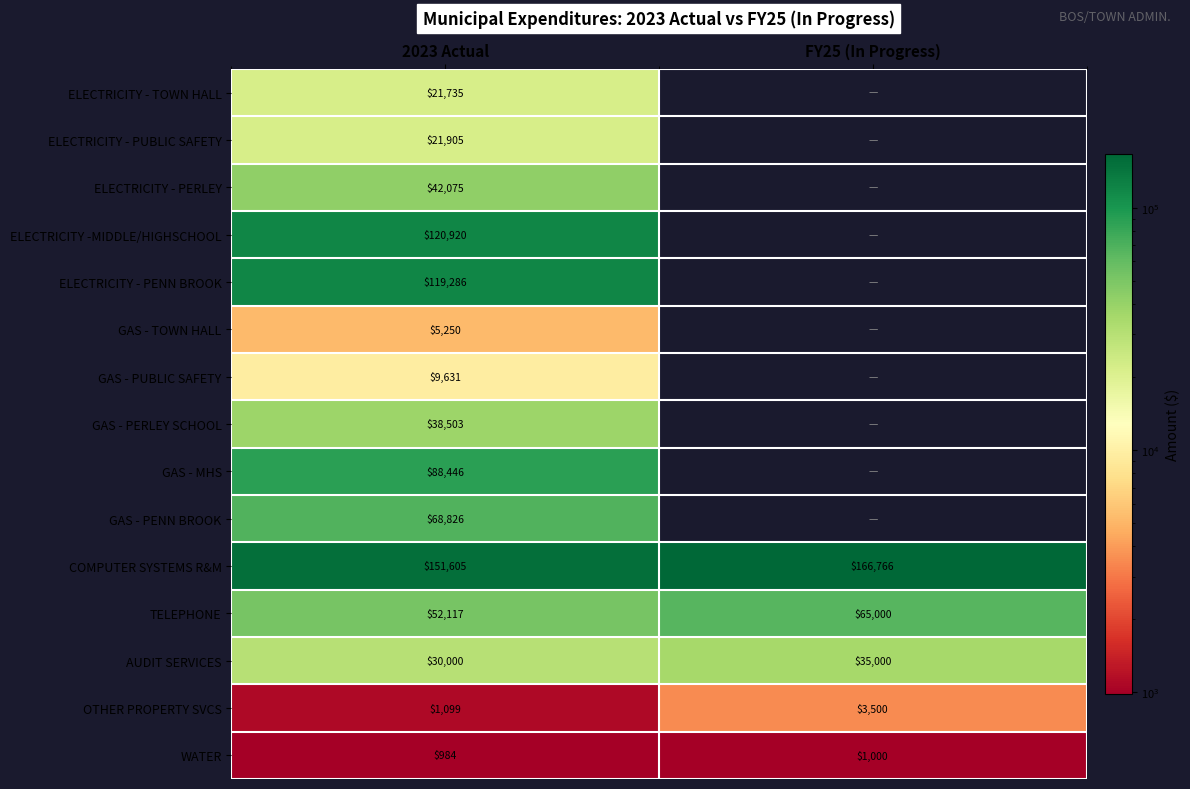

The value of GAS - PENN BROOK at 2023 Actual is 37689. True or false?

False